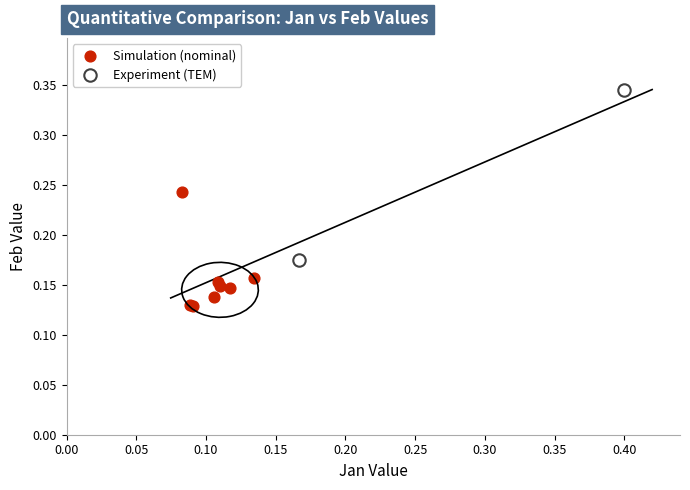

Which series contains the lowest Y value?

Simulation (nominal)